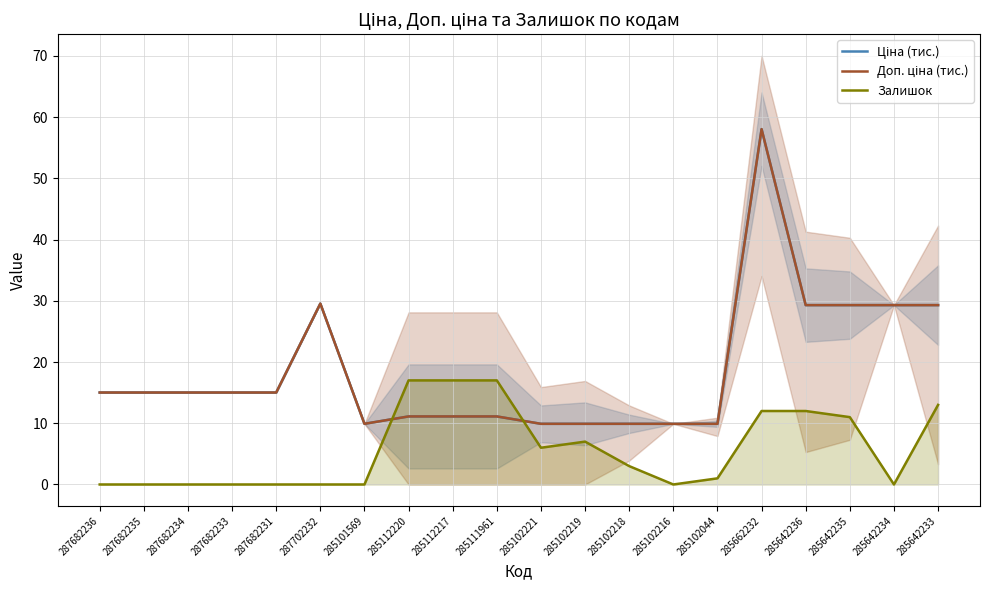

The Доп. ціна (тис.) series shows 50.9 at 285642236. True or false?

False